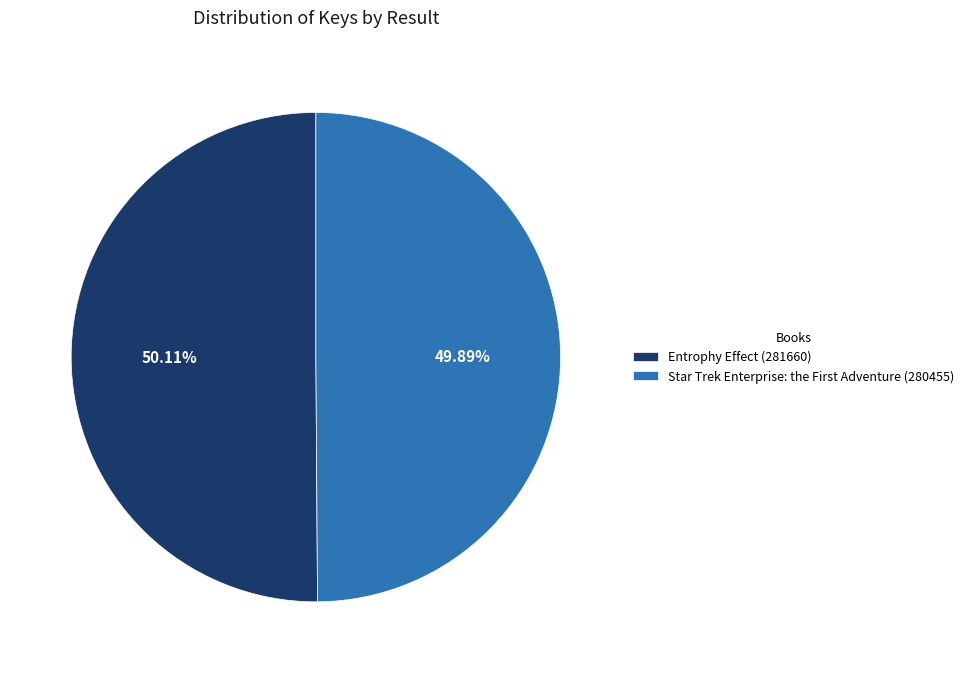

How many slices are in this pie chart?

2